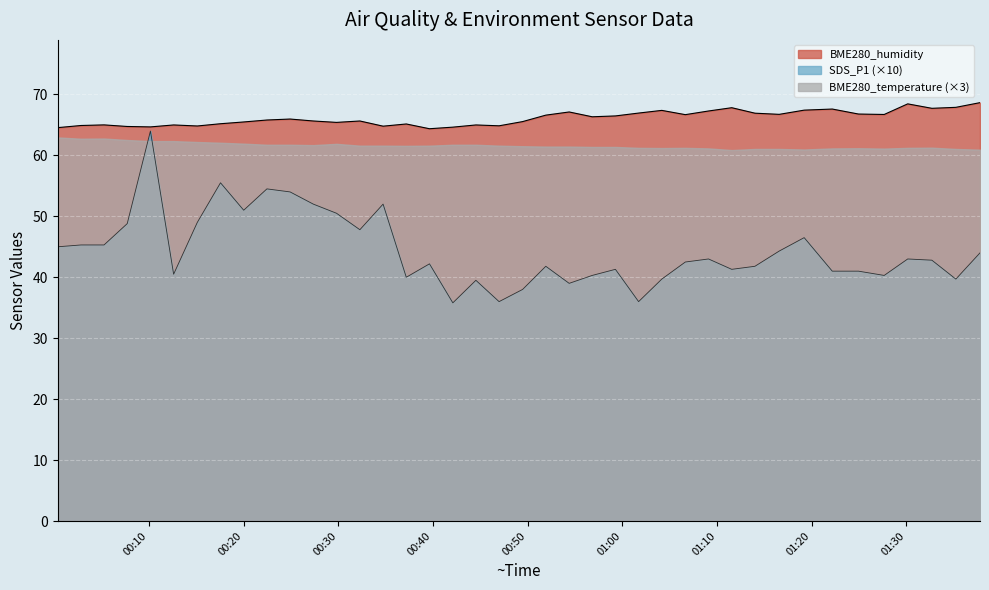

True or false: BME280_humidity and SDS_P1 intersect in this chart.

False